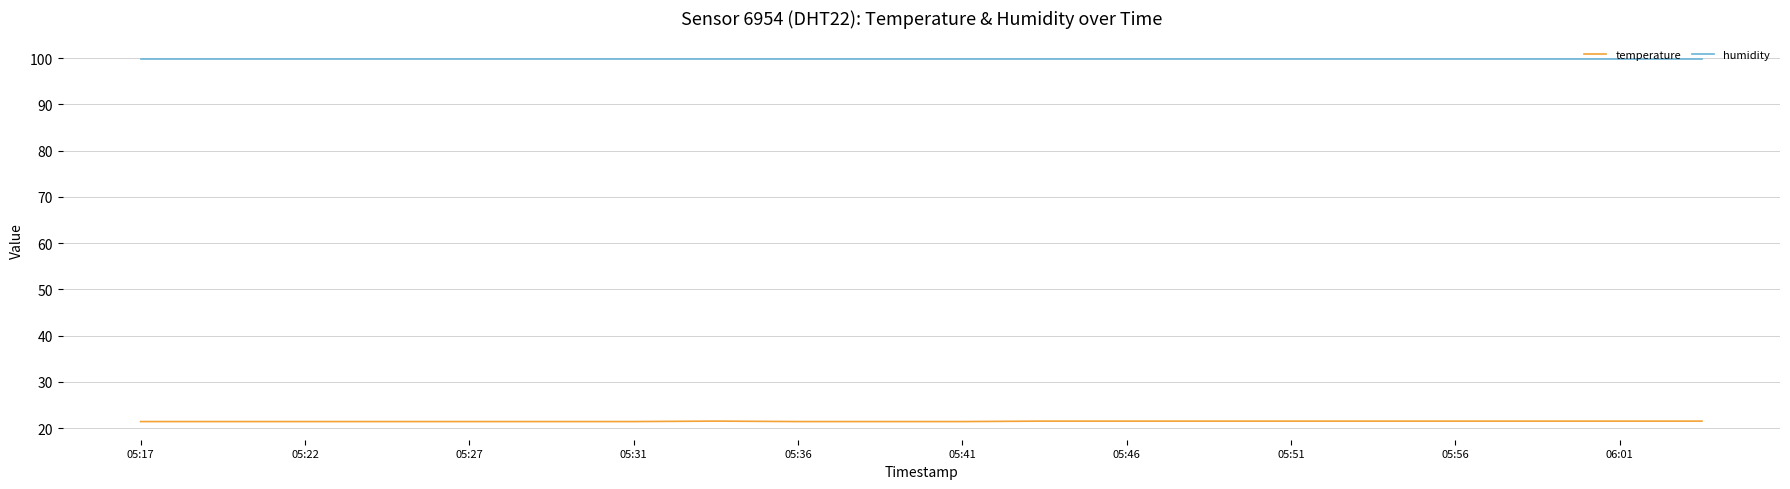

True or false: temperature and humidity cross at least once.

False